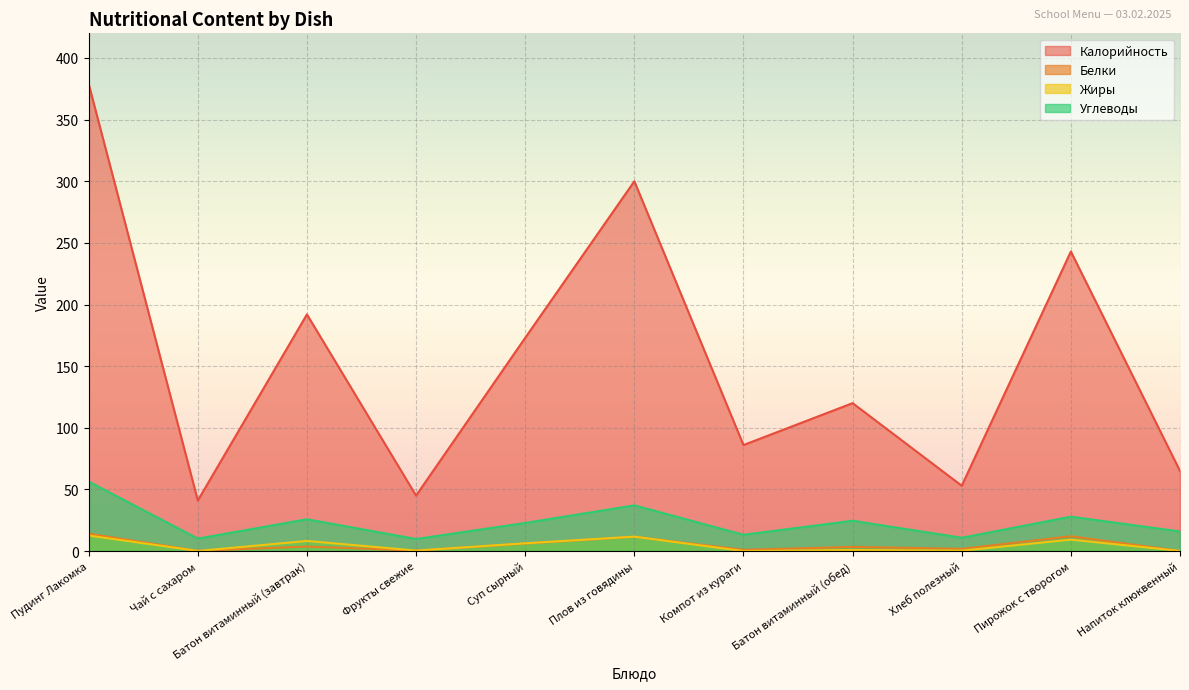

True or false: Калорийность has more than 1 points higher than both neighbors.

True